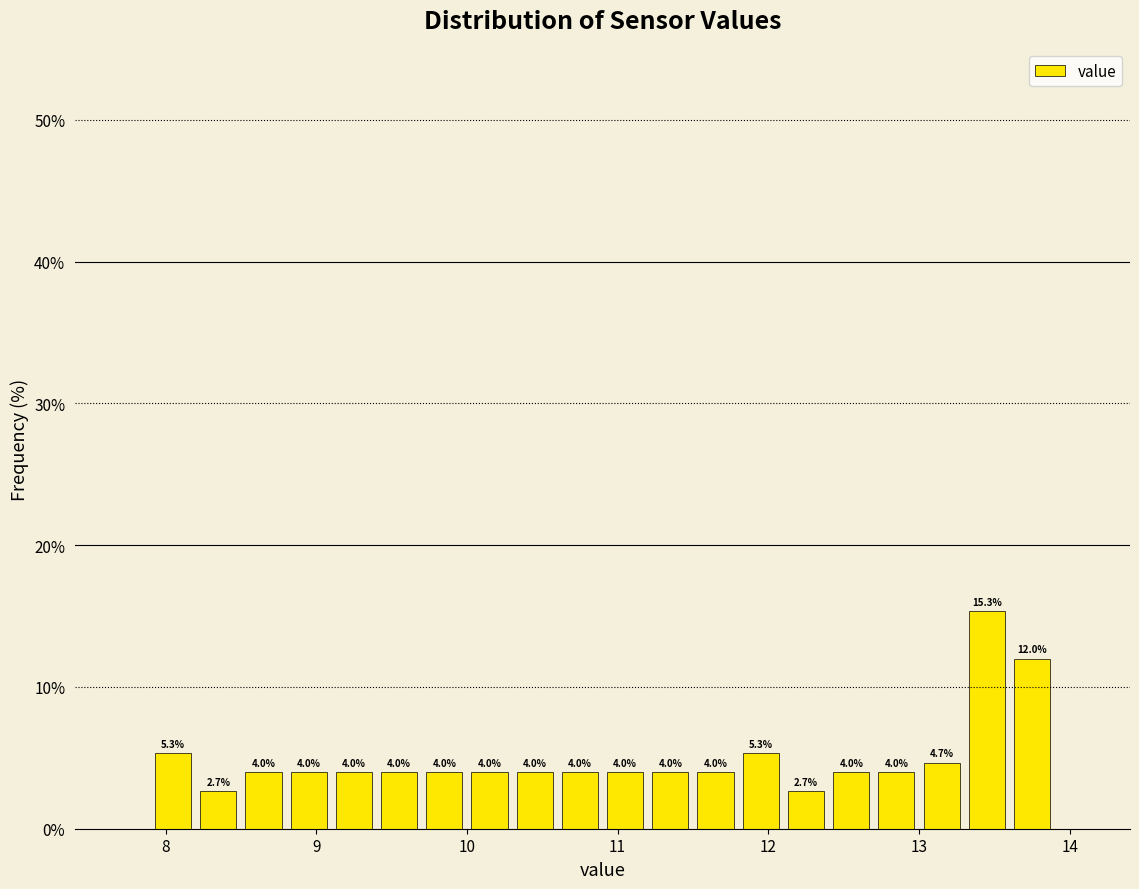

Around what value on the x-axis is the tallest bar? Give the approximate position of its centre, as read against the axis.

13.5